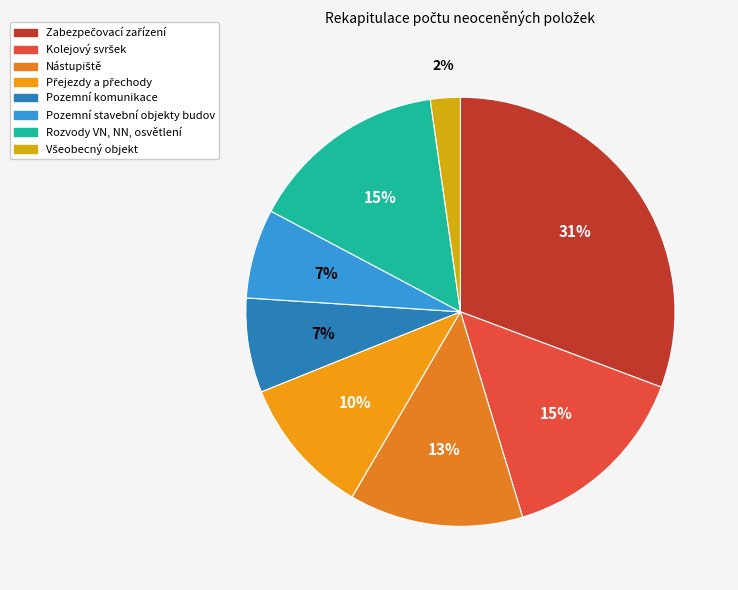

How many segments does this pie chart have?

8